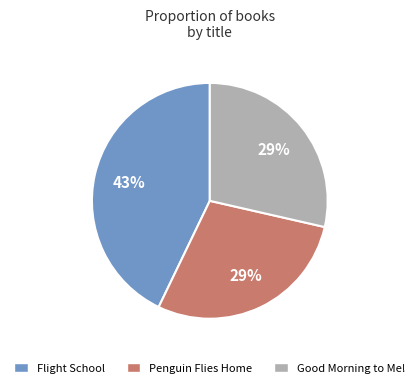

Does Penguin Flies Home represent more than half of the total?

No